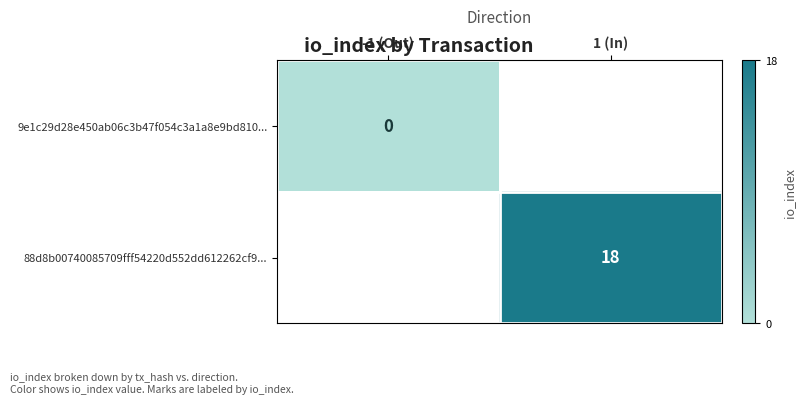

The 88d8b00740085709fff54220d552dd612262cf9... series shows 18 at 1 (In). True or false?

True